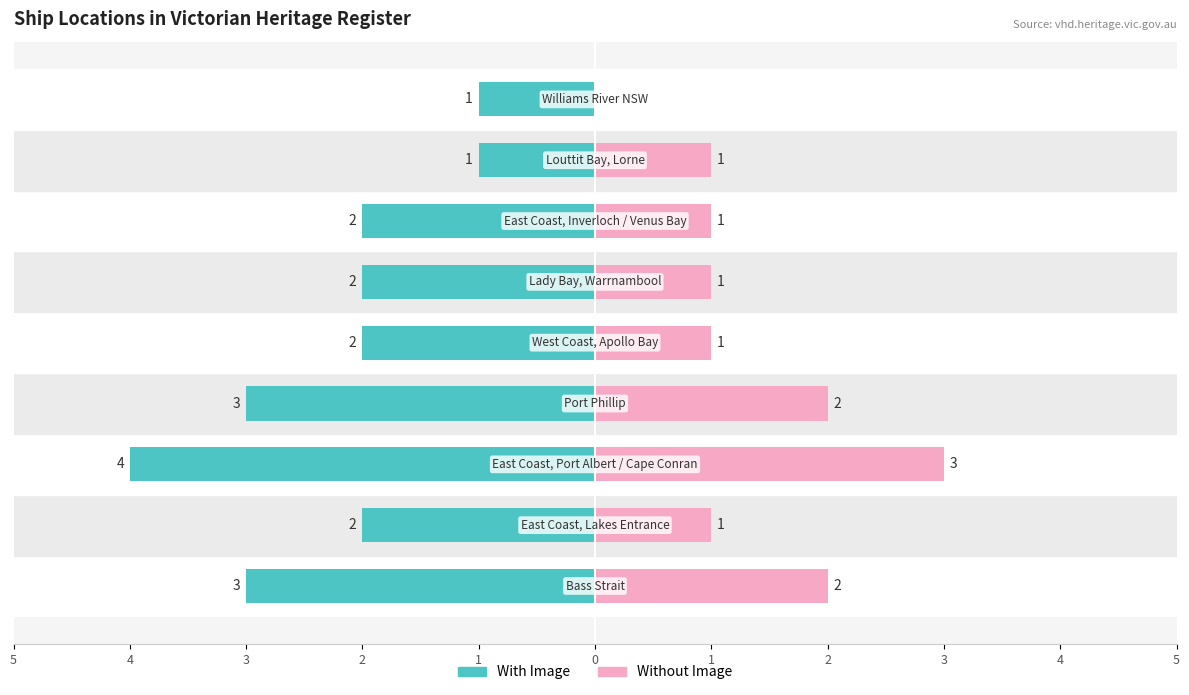

Reading left to right, list all the values displayed in this chart.

With Image: 5=-3	4=-2	3=-4	2=-3	1=-2	0=-2	1=-2	2=-1	3=-1
Without Image: 5=2	4=1	3=3	2=2	1=1	0=1	1=1	2=1	3=0